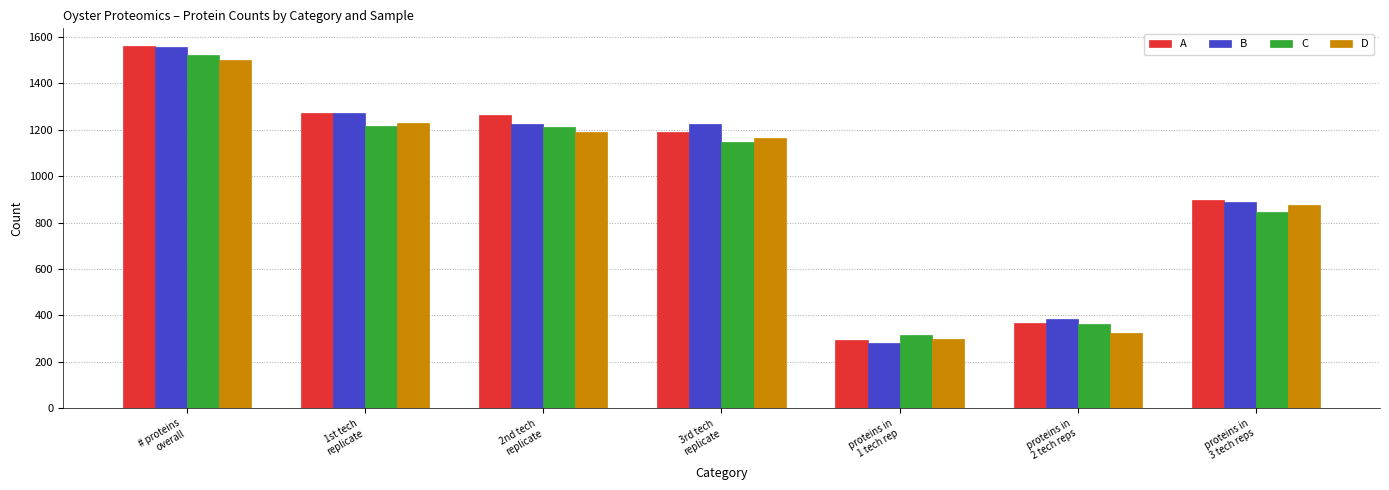

What position from the left is 3rd tech
replicate?

4